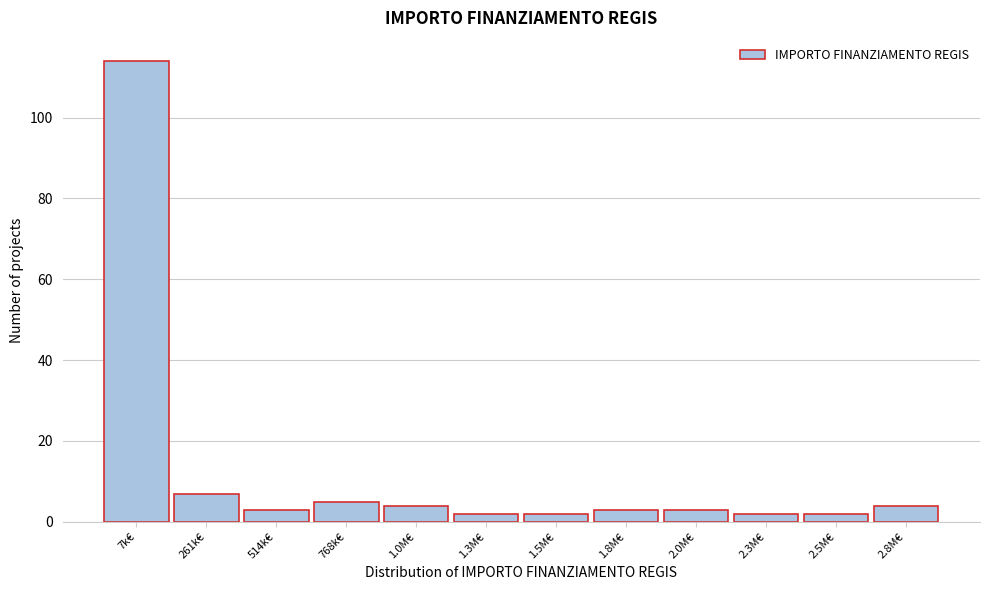

Reading right to left, list all the values displayed in this chart.

4	2	2	3	3	2	2	4	5	3	7	114